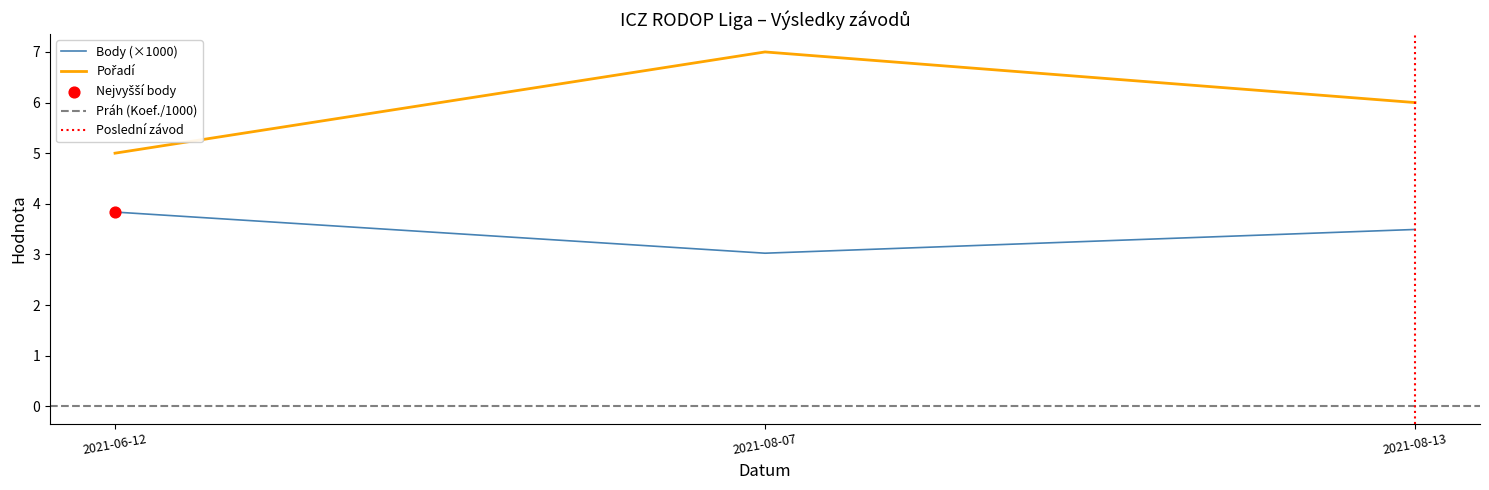

At how many categories does at least one series exceed 3?

3